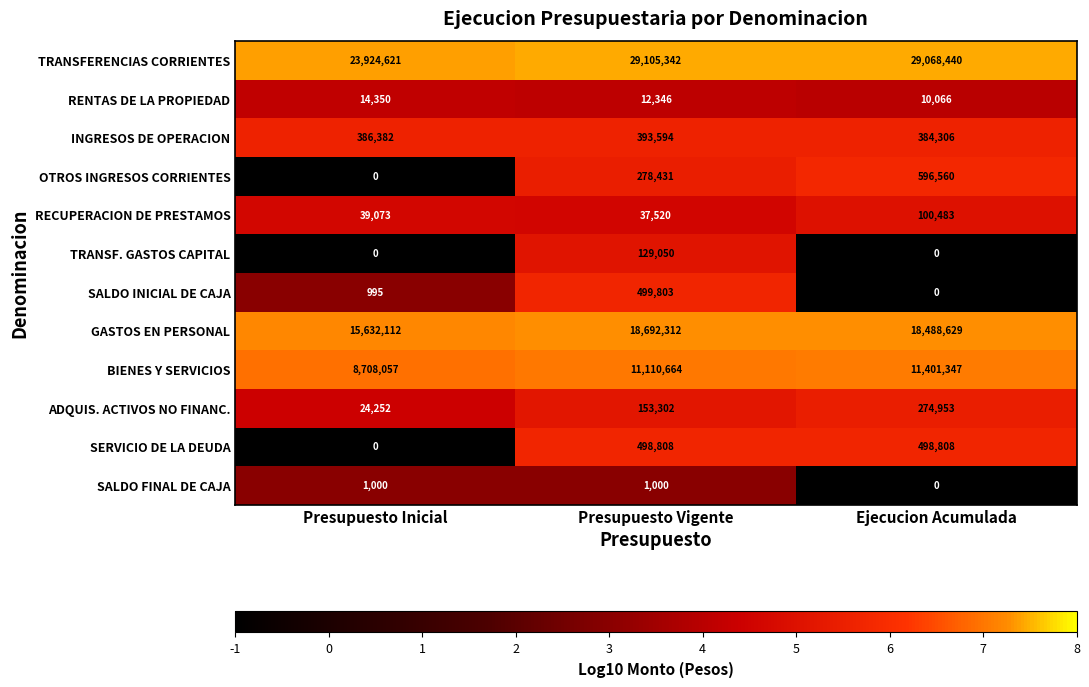

What is the greatest value displayed?

29105342